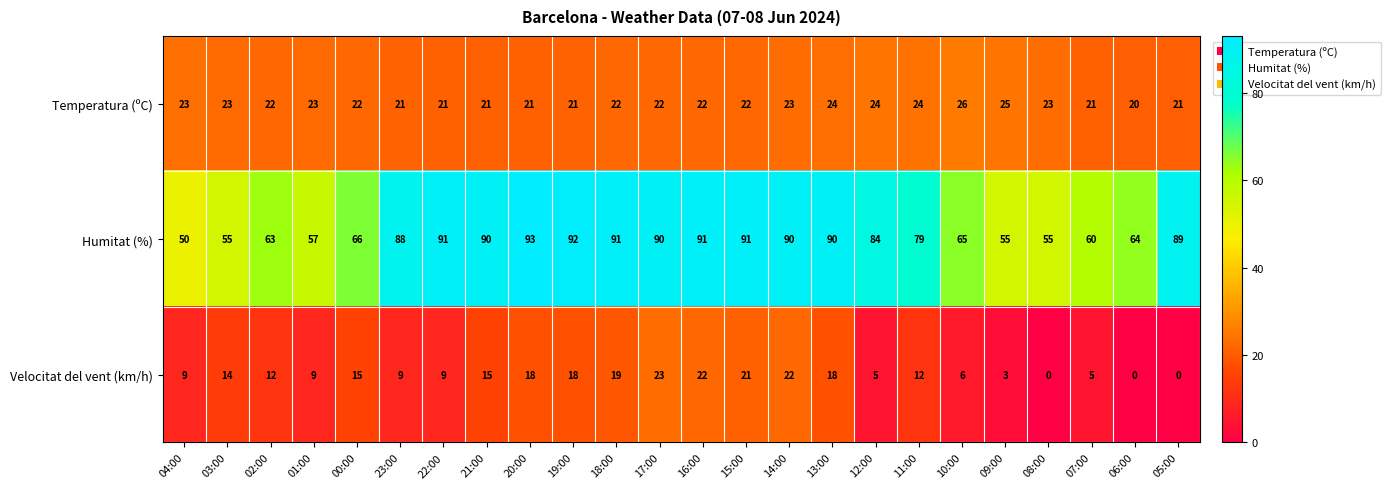

What is the sum of all Temperatura (ºC) values?

537